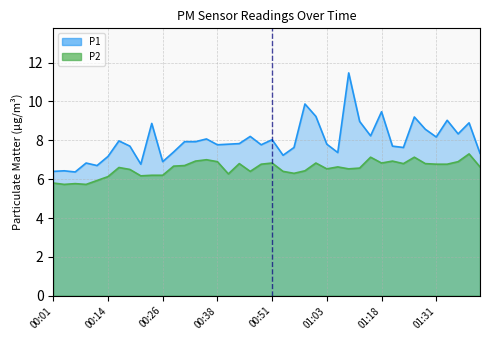

Does the chart have visible grid lines?

Yes